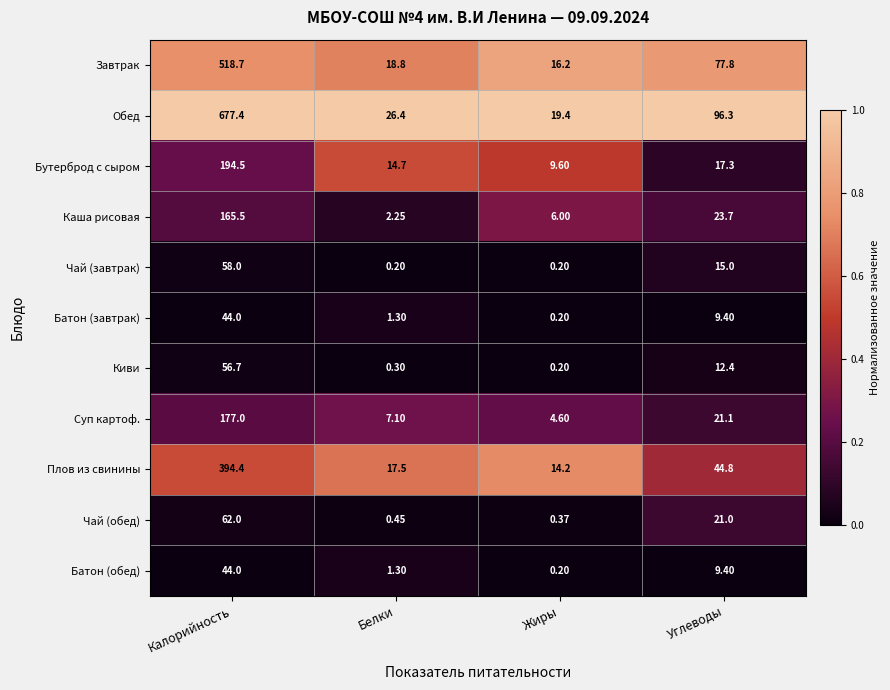

Which series changed the most between Калорийность and Углеводы?

Обед